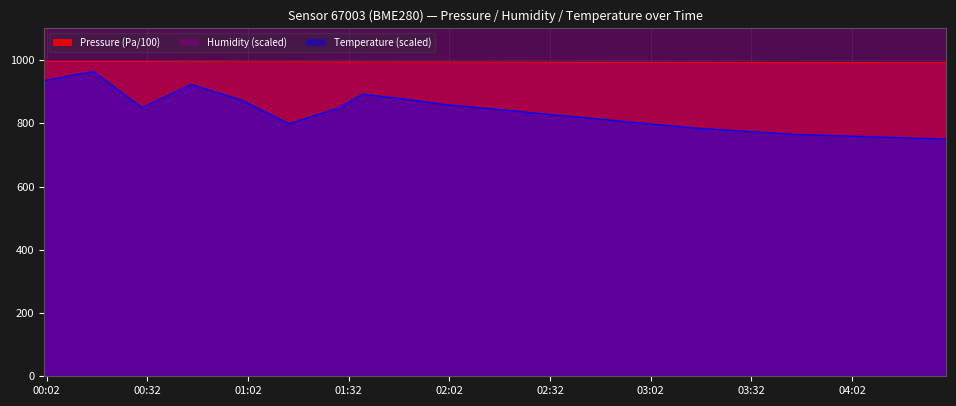

Which has a higher value, 2023-10-13T02:15:00 or 2023-10-13T03:15:00?

2023-10-13T02:15:00